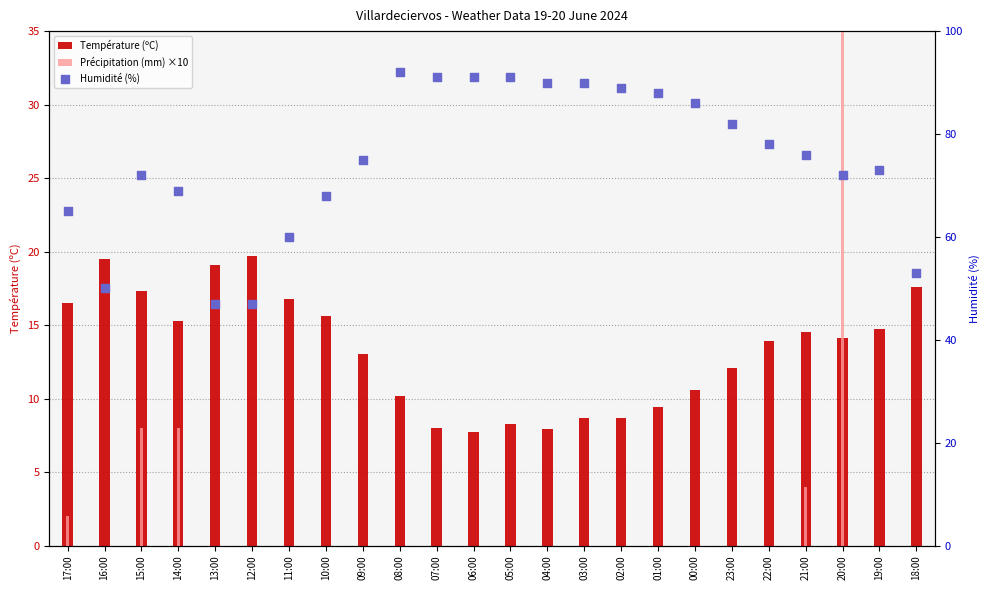

At how many categories does at least one series exceed 69?

16